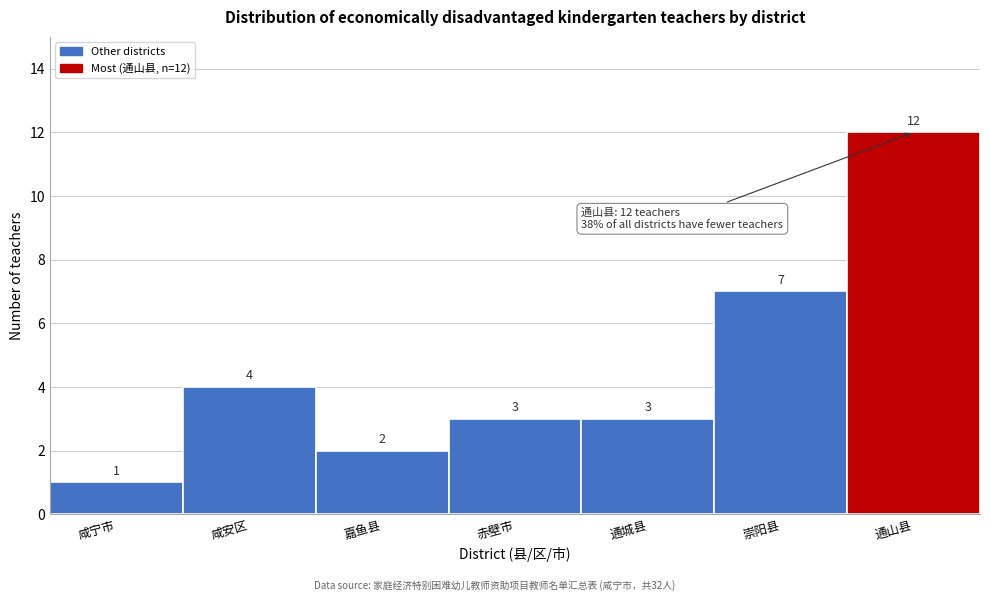

Reading left to right, what are all the values shown in this chart?

咸宁市=1	咸安区=4	嘉鱼县=2	赤壁市=3	通城县=3	崇阳县=7	通山县=12